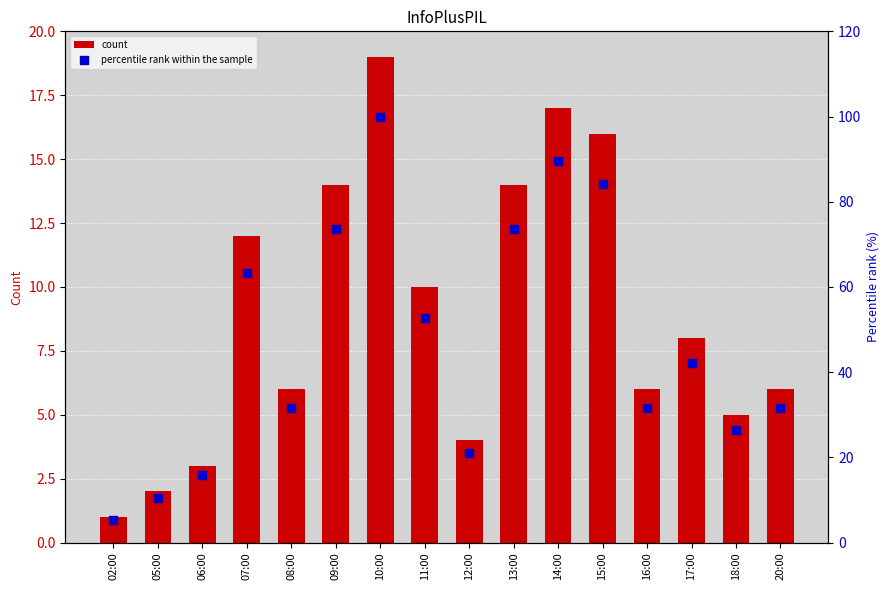

What is the total value across all series at 18:00?

31.3